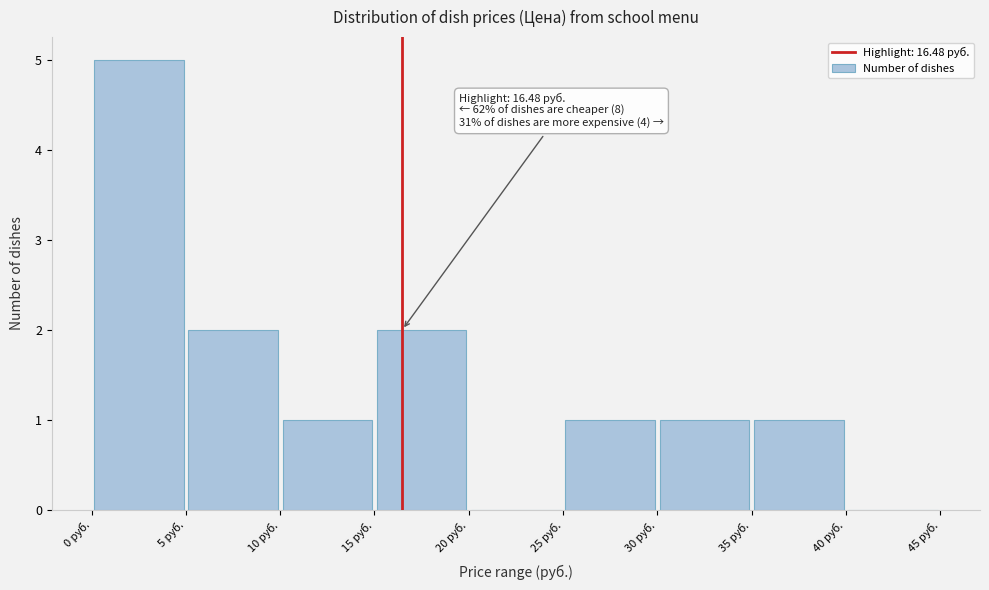

Over which range of the x-axis is the bar tallest?

0 to 5